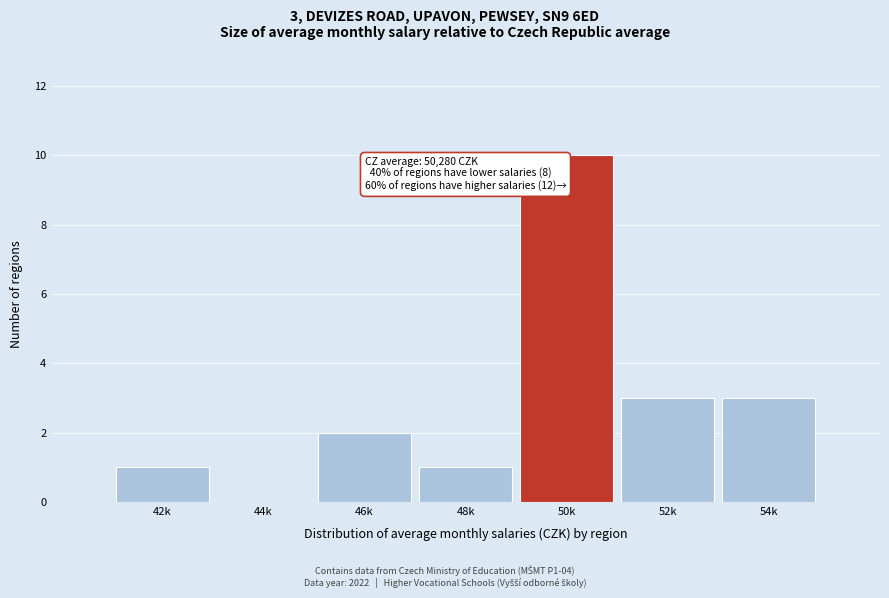

Reading left to right, what are all the values shown in this chart?

42k=1	44k=0	46k=2	48k=1	50k=10	52k=3	54k=3